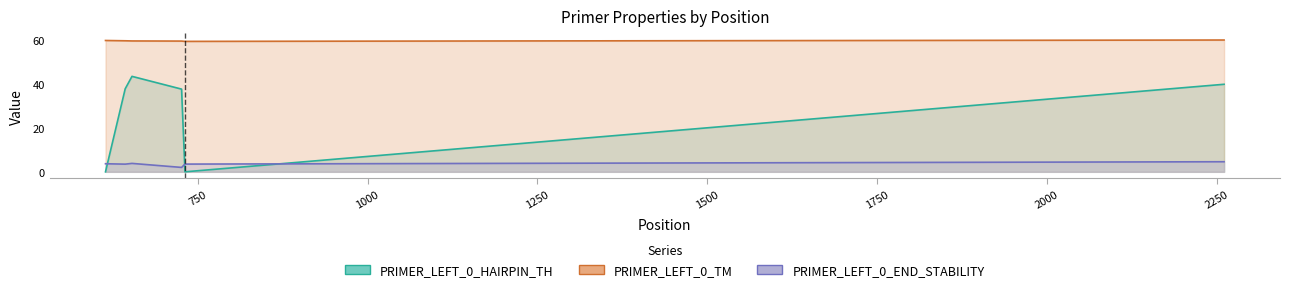

Count the number of data series in this chart.

3